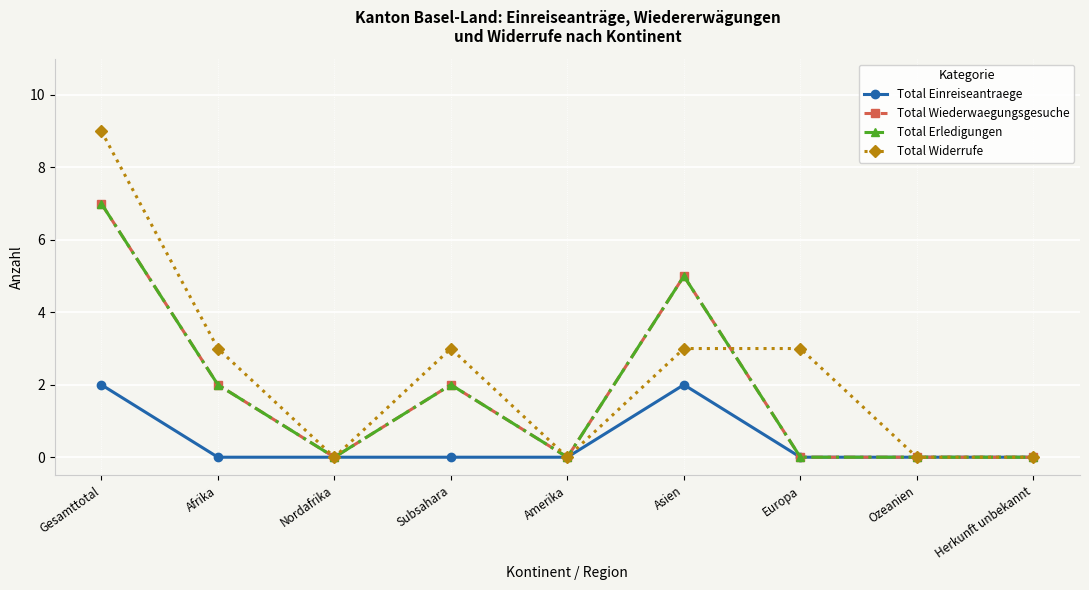

Does the chart have visible grid lines?

Yes